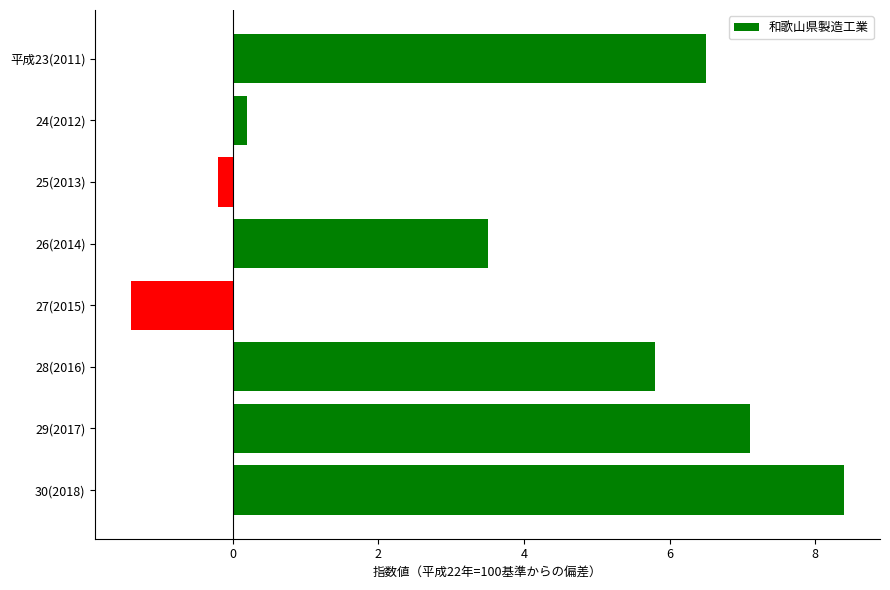

How many bars are there in total?

8